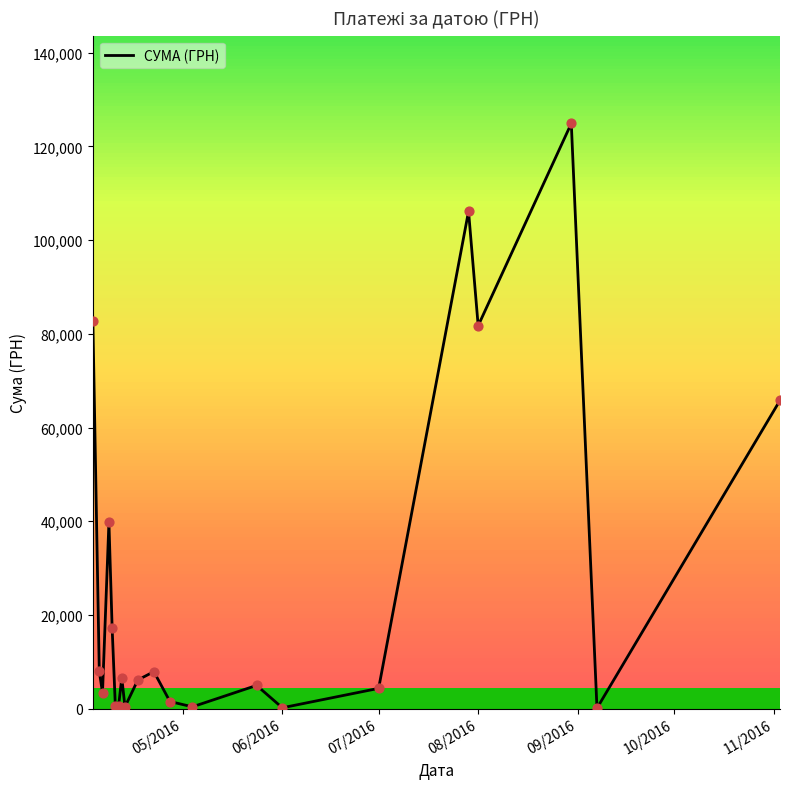

What is the maximum value shown in the chart?

124904.8